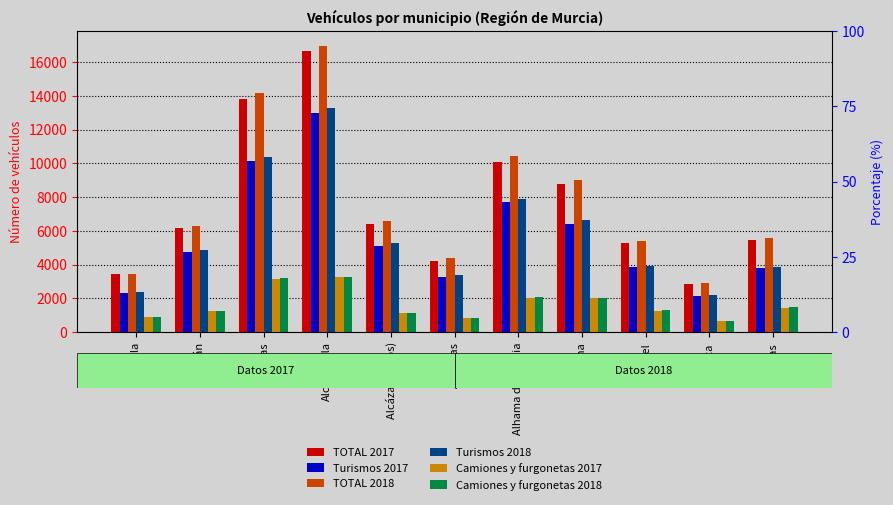

What is the difference between the highest and lowest values at Alhama de Murcia?

8364